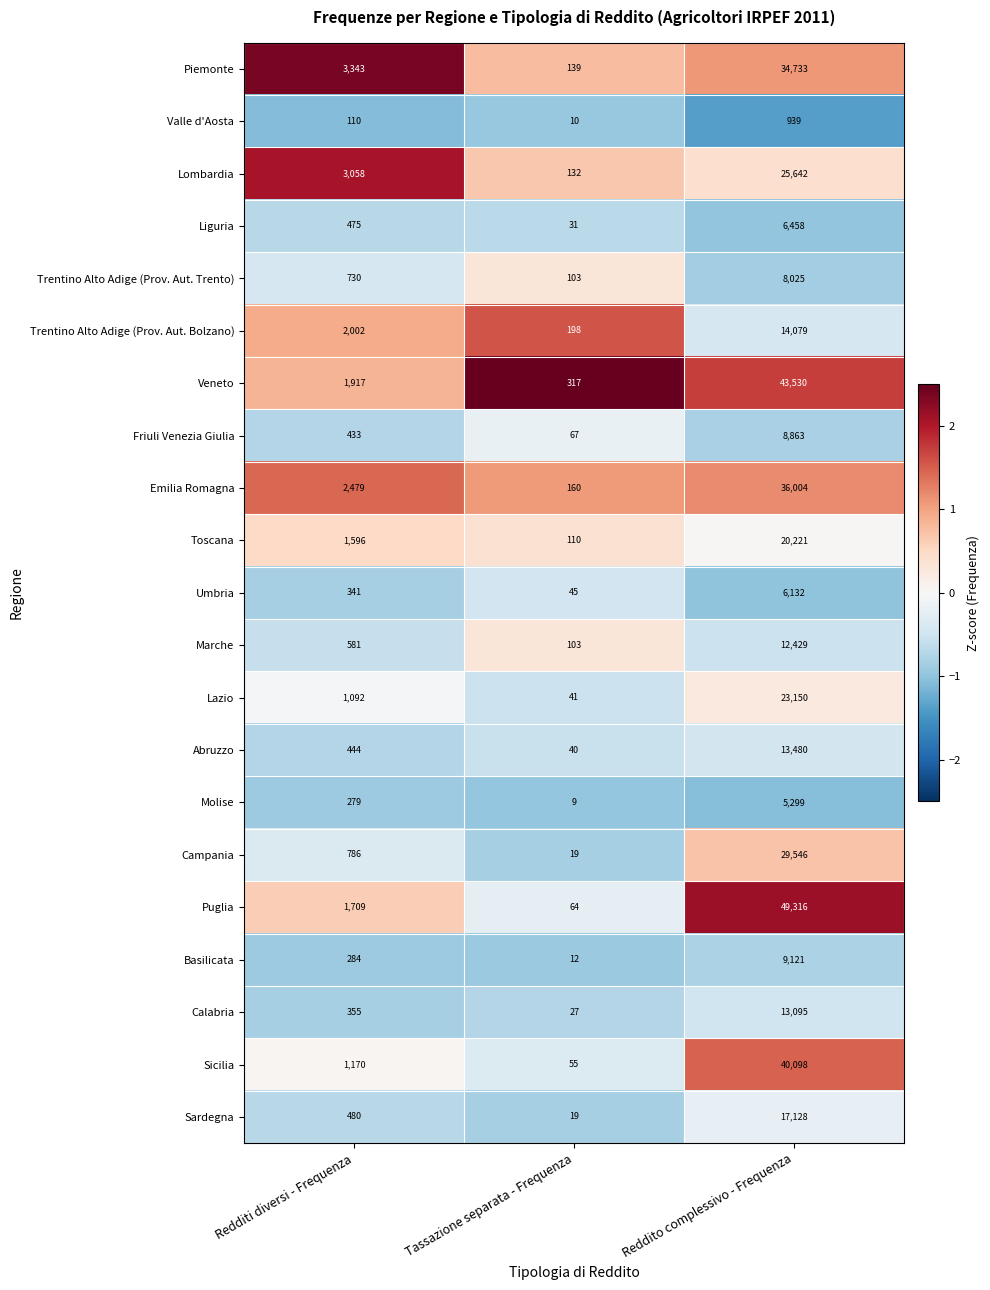

Rank the series at Redditi diversi - Frequenza from lowest to highest value.

Valle d'Aosta, Molise, Basilicata, Umbria, Calabria, Friuli Venezia Giulia, Abruzzo, Liguria, Sardegna, Marche, Trentino Alto Adige (Prov. Aut. Trento), Campania, Lazio, Sicilia, Toscana, Puglia, Veneto, Trentino Alto Adige (Prov. Aut. Bolzano), Emilia Romagna, Lombardia, Piemonte